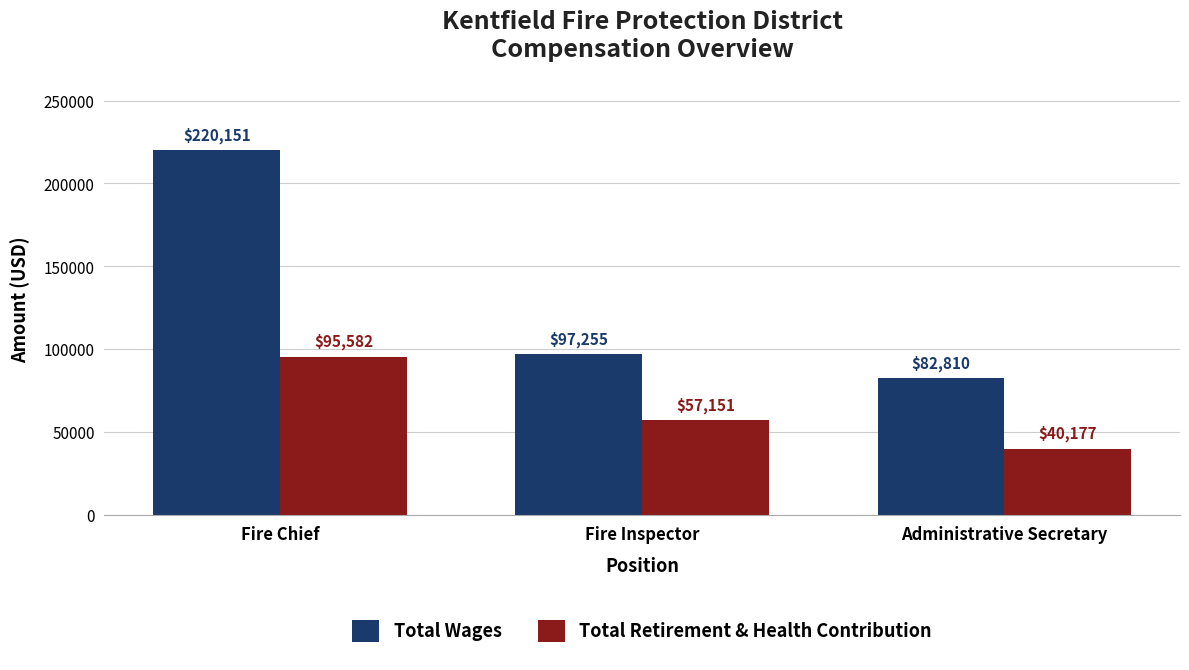

How many bars are there in total?

6